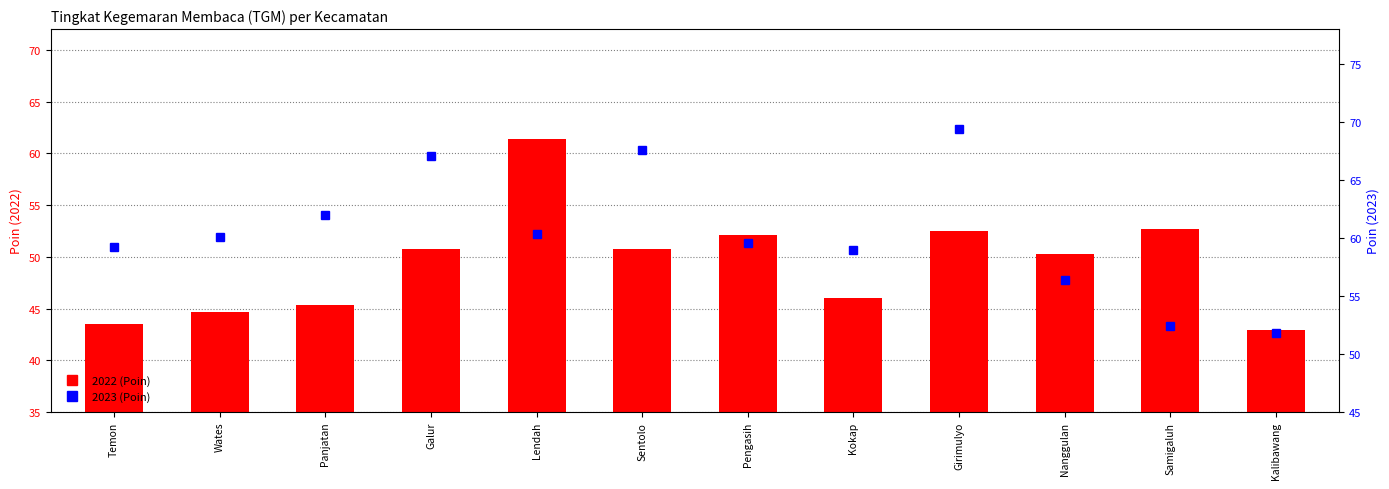

Which series has the largest range (max minus min)?

2022